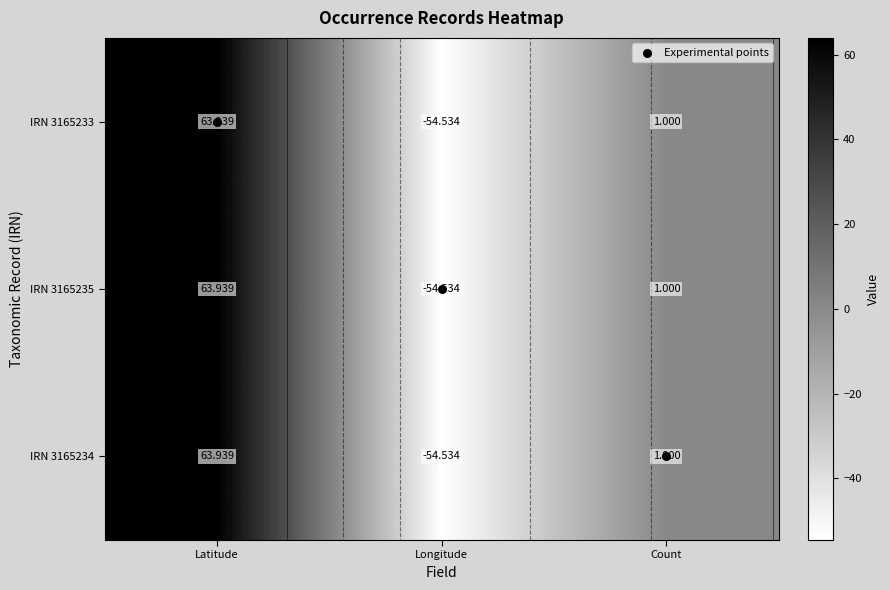

Which series changed the most between Latitude and Count?

IRN 3165233